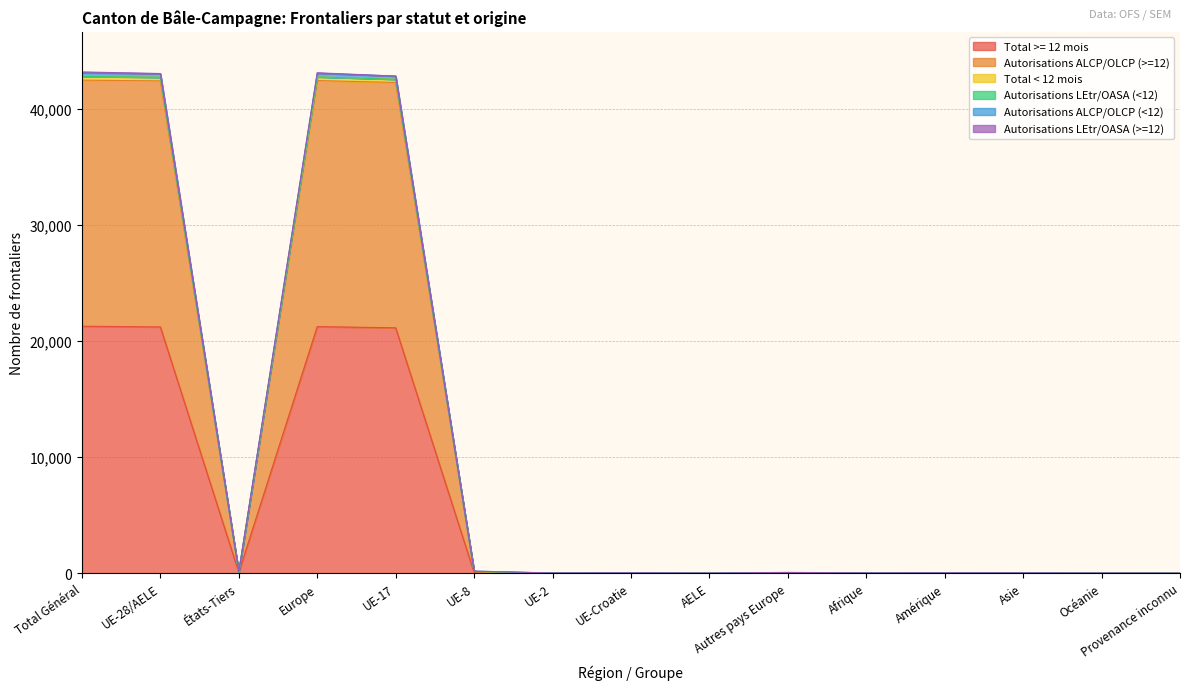

The value of Total >= 12 mois at UE-28/AELE is 32249. True or false?

False